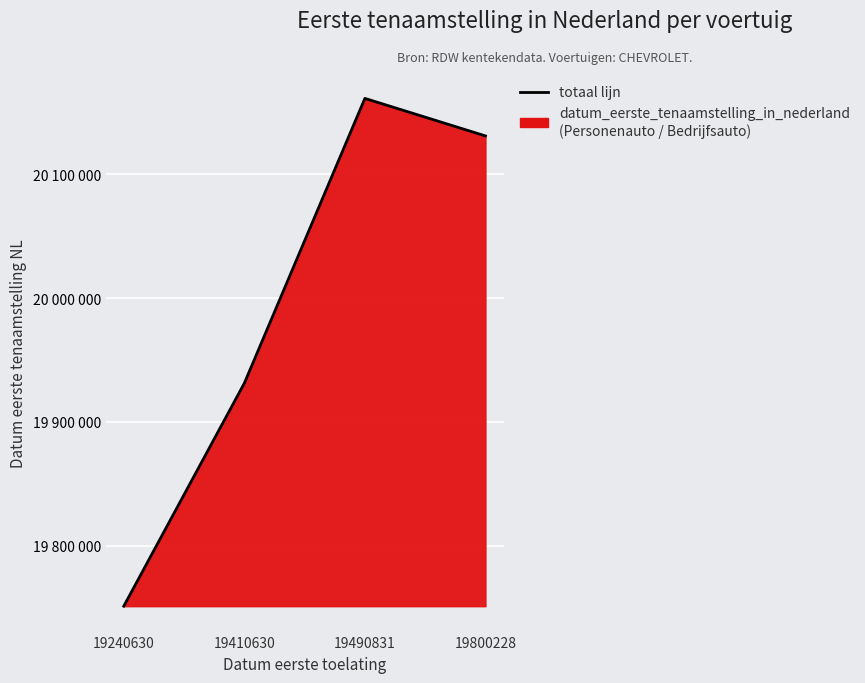

At which label is the value closest to 19956207?

19410630